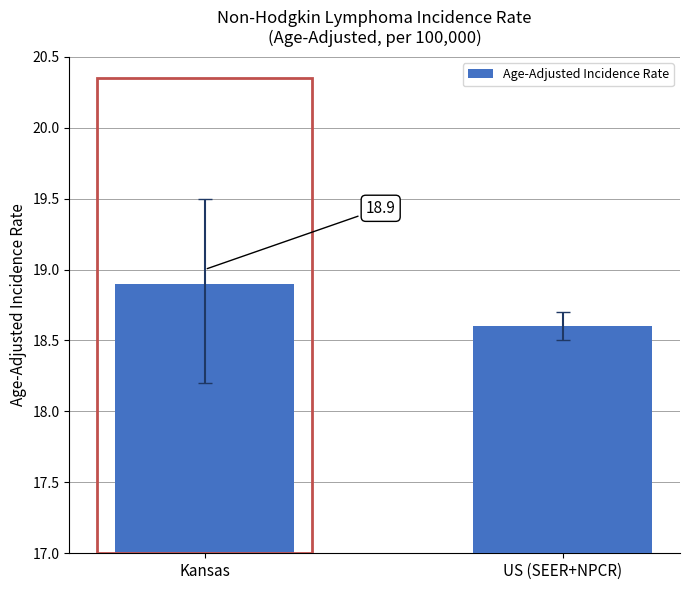

What position from the left is Kansas?

1